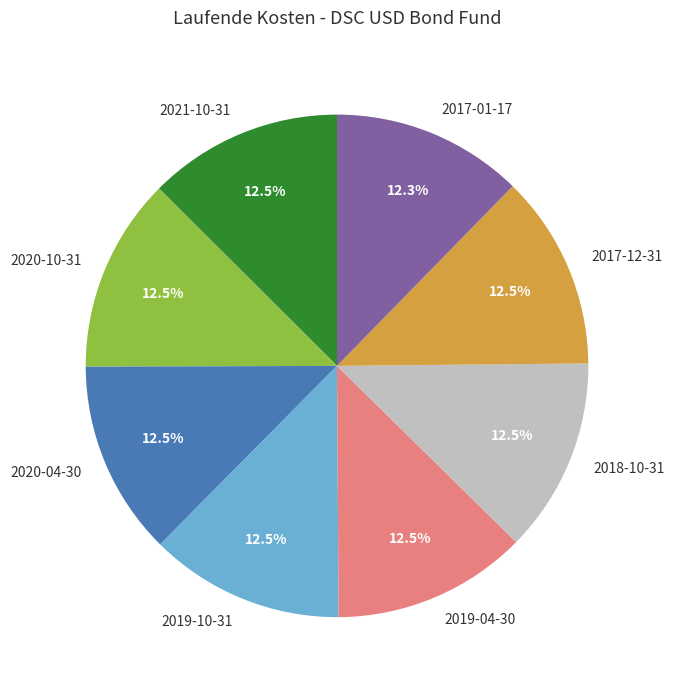

Combined, what portion of the pie is 2020-04-30 and 2018-10-31?

25.1%